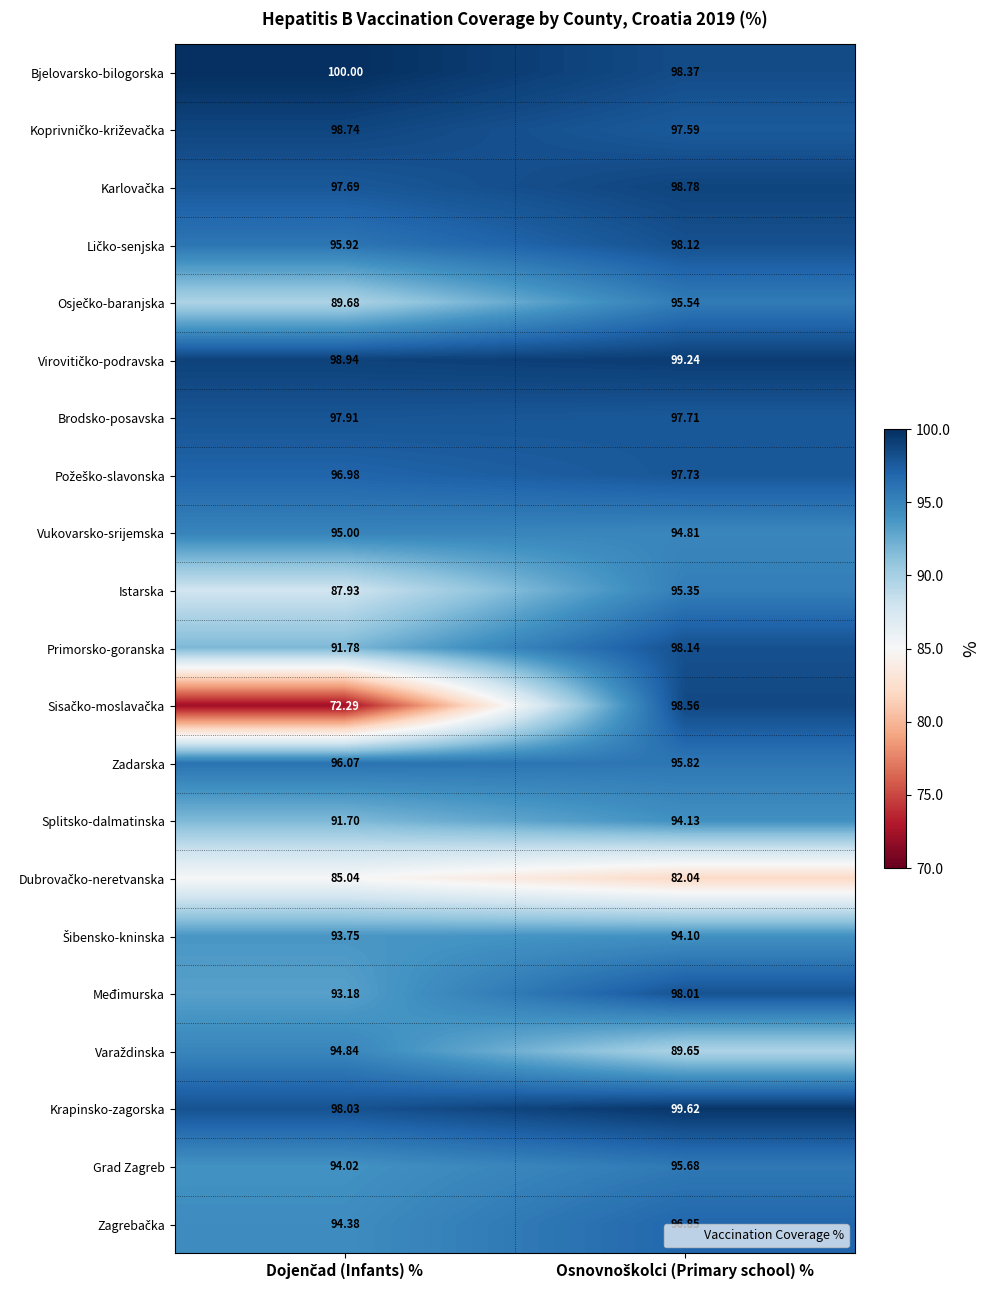

Which series has the largest total across all categories?

Bjelovarsko-bilogorska